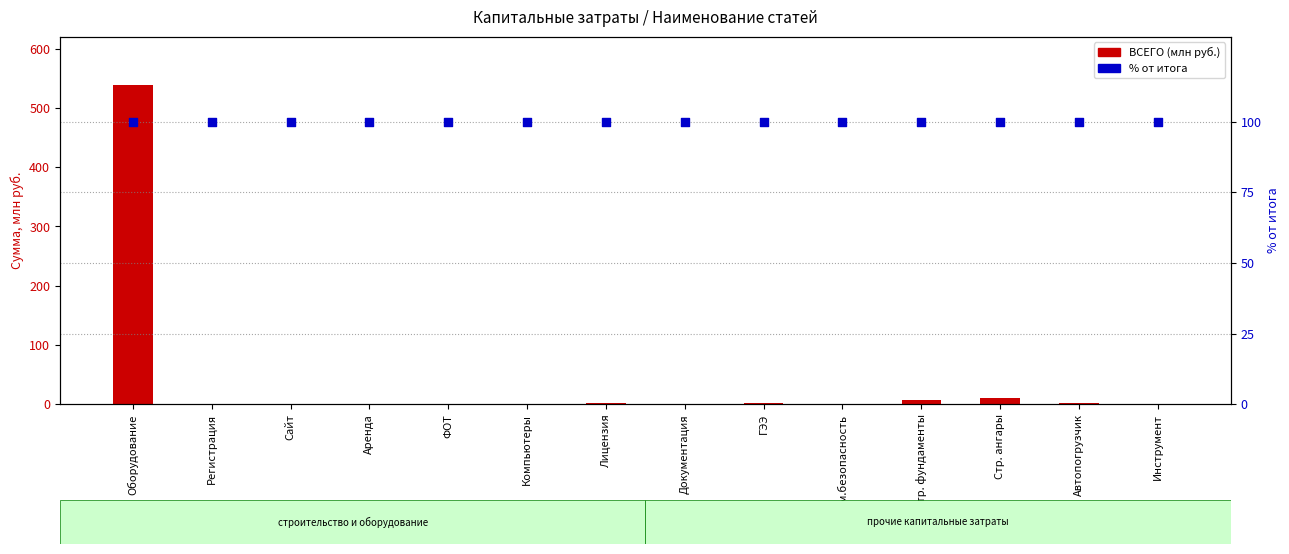

Which series reaches the maximum Y coordinate?

ВСЕГО (млн руб.)